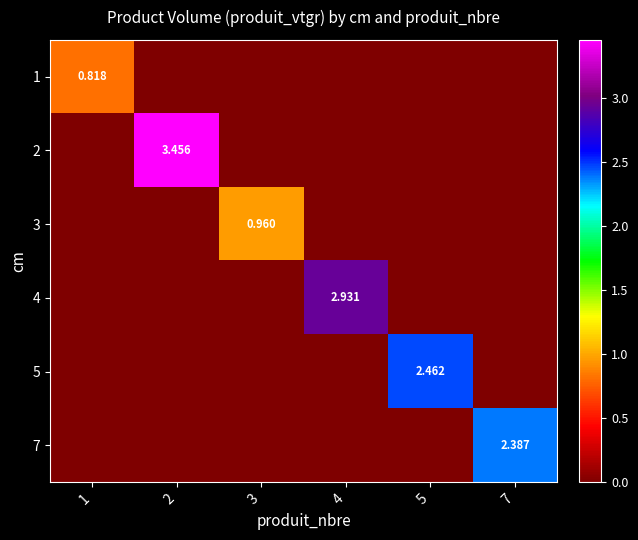

True or false: 1 has a value of 0.0 at 4.

True